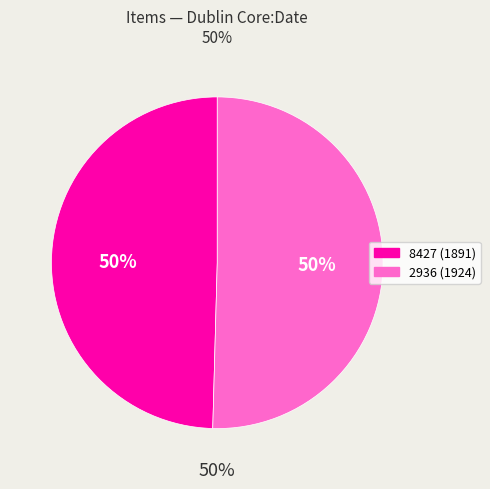

Rank the categories by value from highest to lowest.

2936 (1924), 8427 (1891)